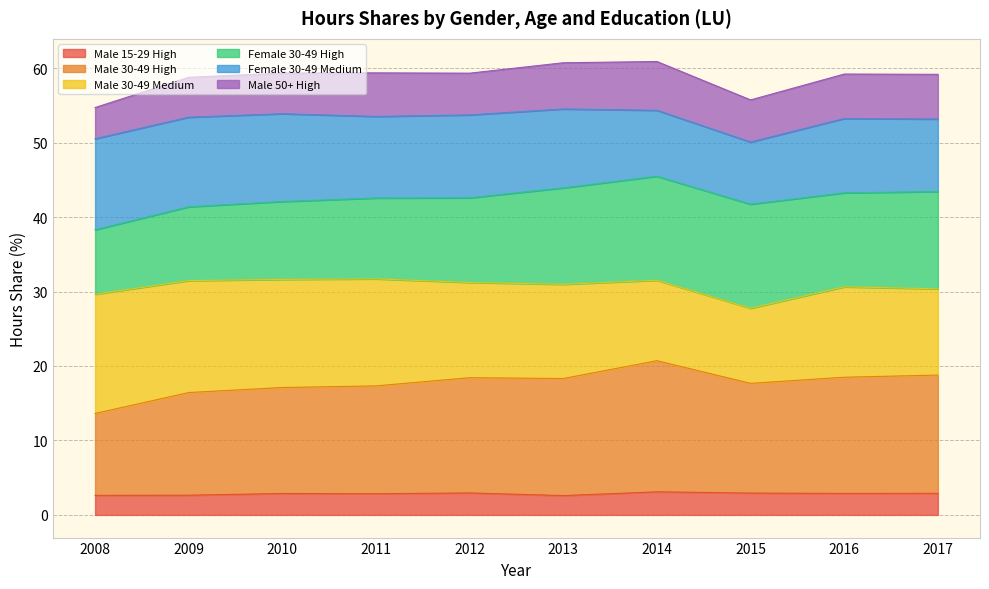

What is the total value across all series at 2011?

59.4